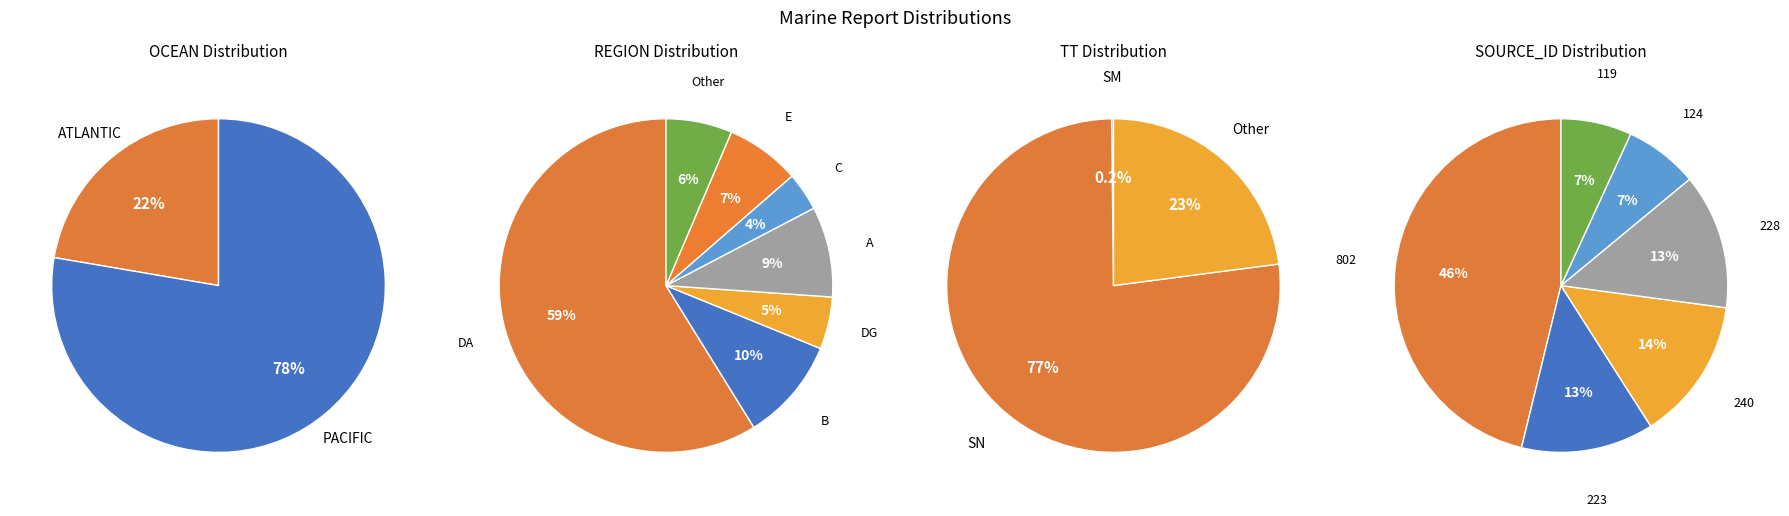

Rank the categories by value from lowest to highest.

C, DG, Other, E, A, B, ATLANTIC, DA, PACIFIC